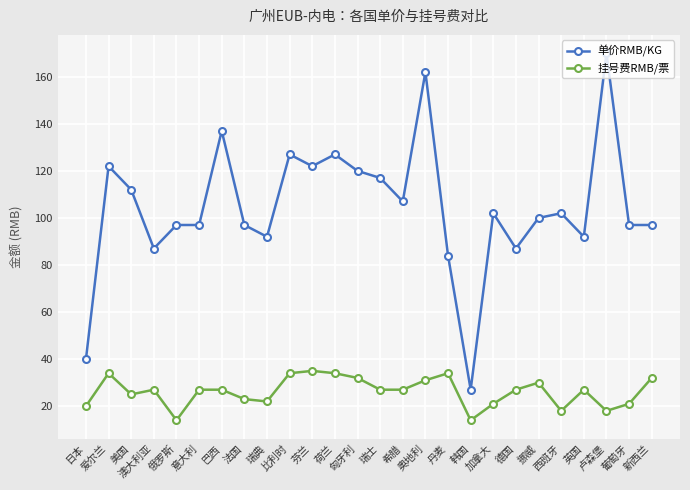

What is the value of the 挂号费RMB/票 point at the 11th from the left?

35